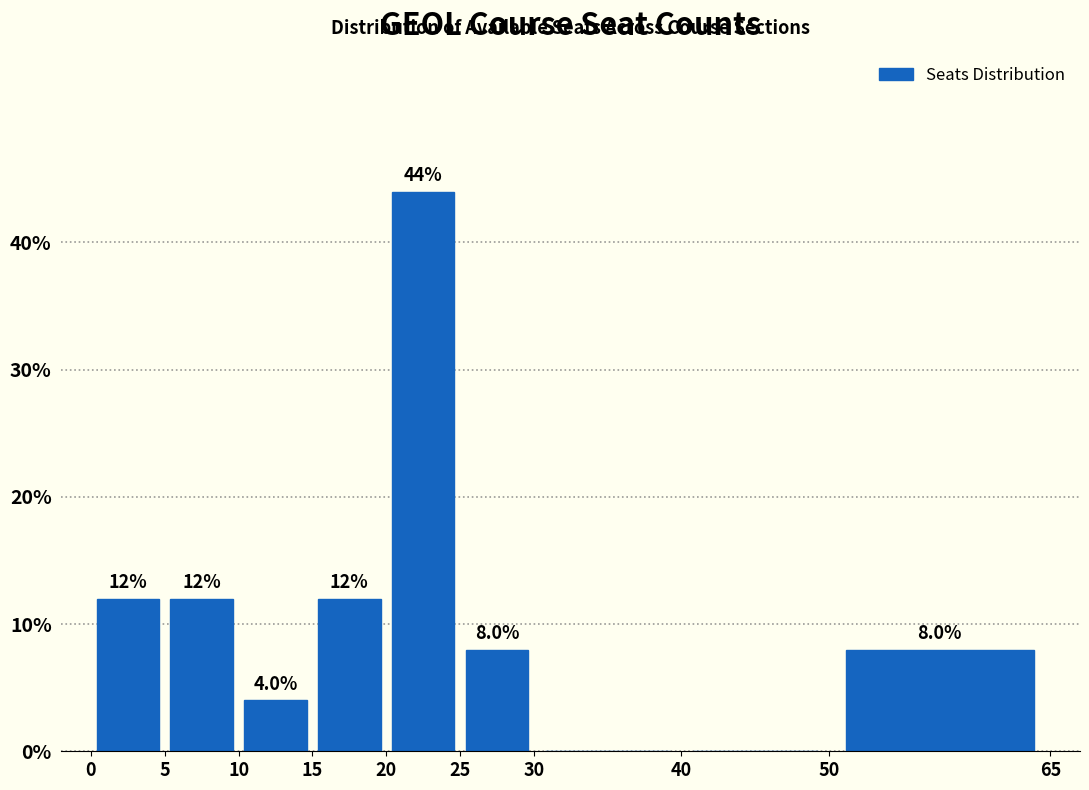

Which range on the x-axis has the tallest bar?

20 to 25